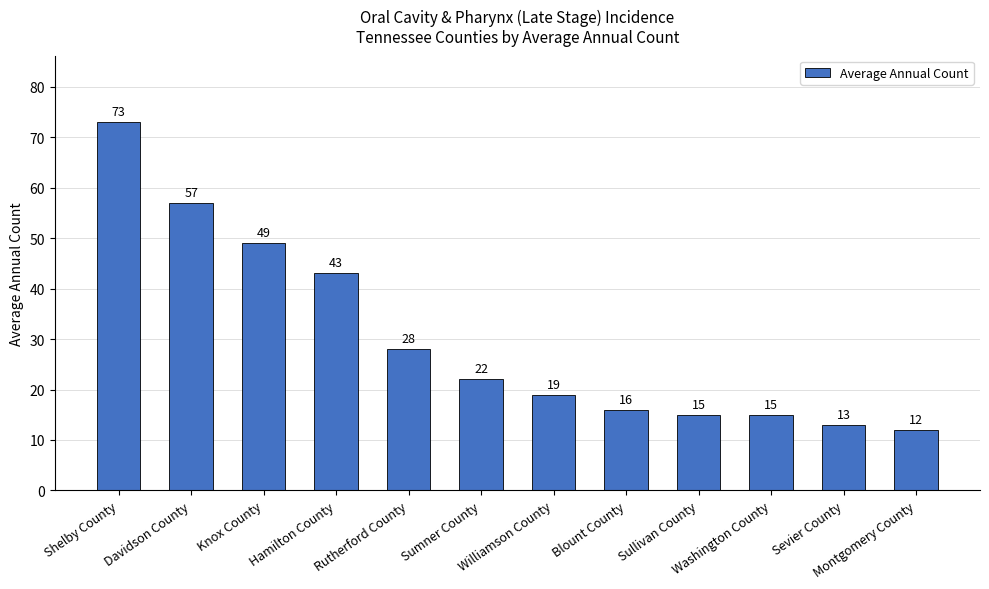

What is the difference between the values at Sullivan County and Sumner County?

7